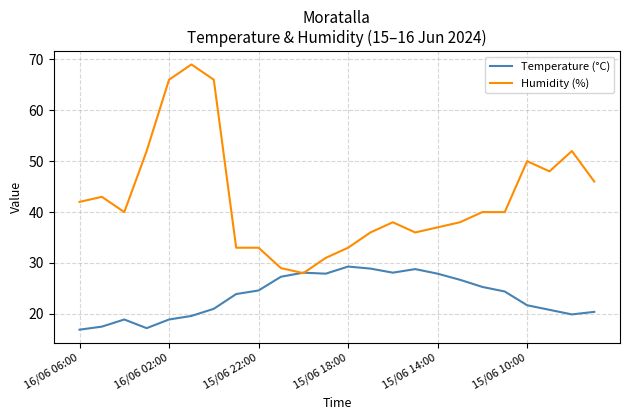

List the series in order of their peak value, lowest first.

Temperature (°C), Humidity (%)